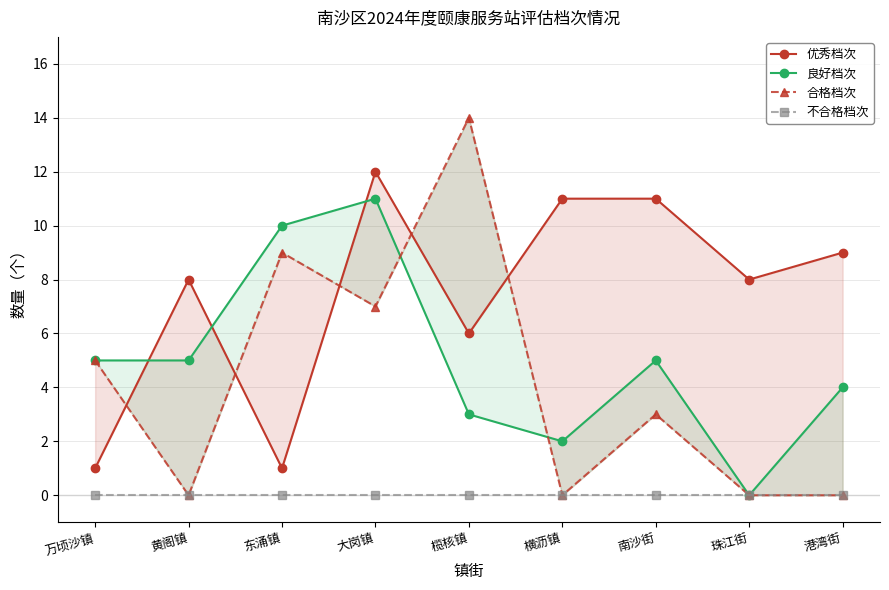

Which category has the highest value across all series?

榄核镇